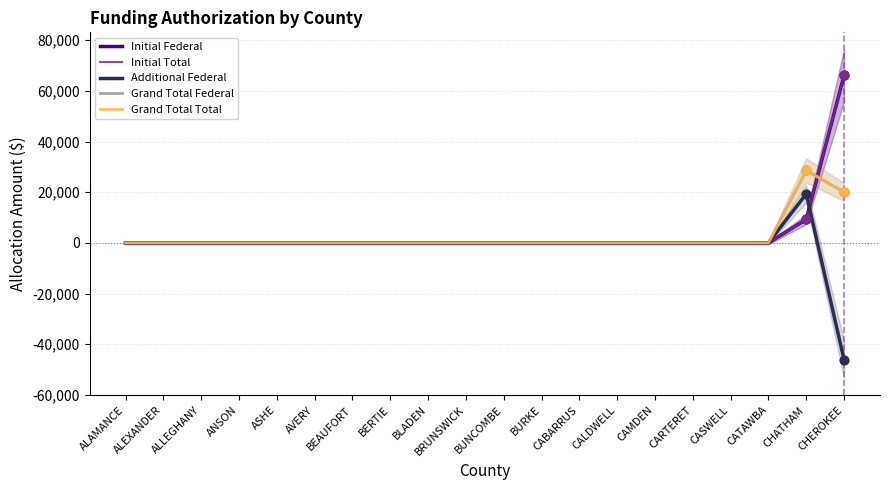

What are all the series names shown in the legend?

Initial Federal, Initial Total, Additional Federal, Grand Total Federal, Grand Total Total